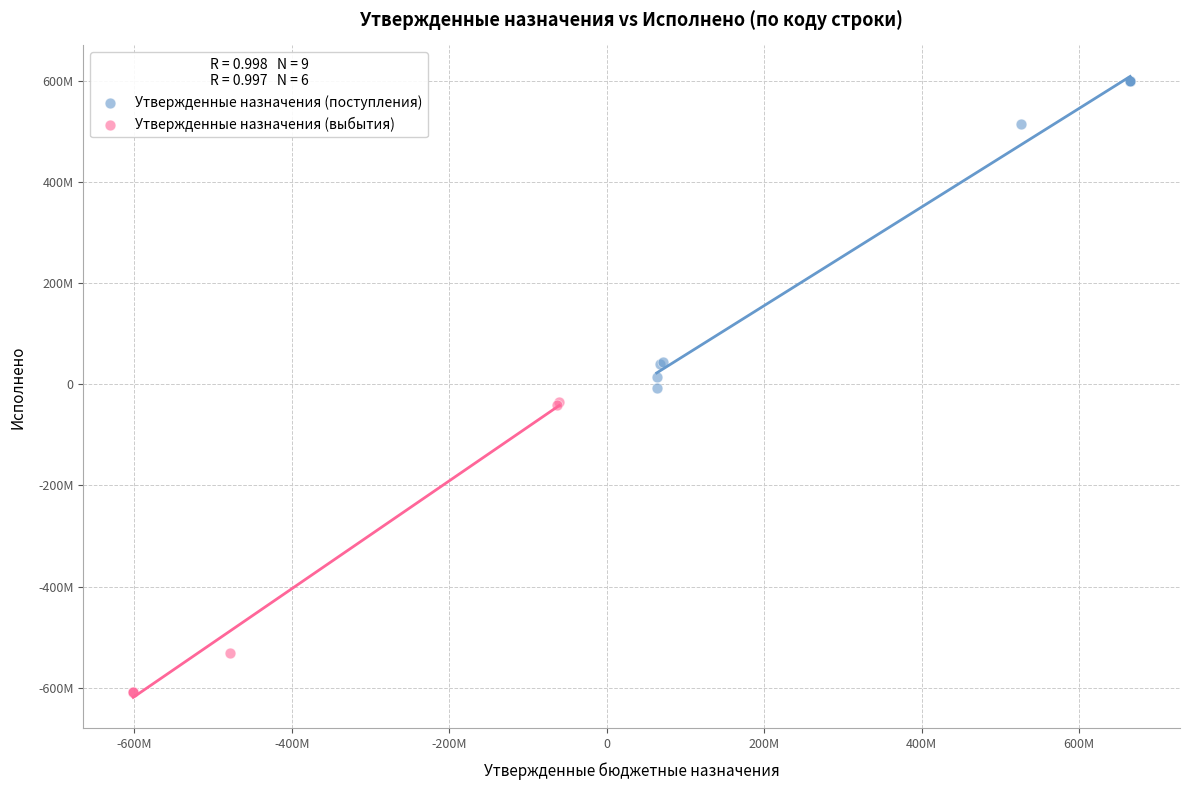

What are all the series names shown in the legend?

Утвержденные назначения (поступления), Утвержденные назначения (выбытия)